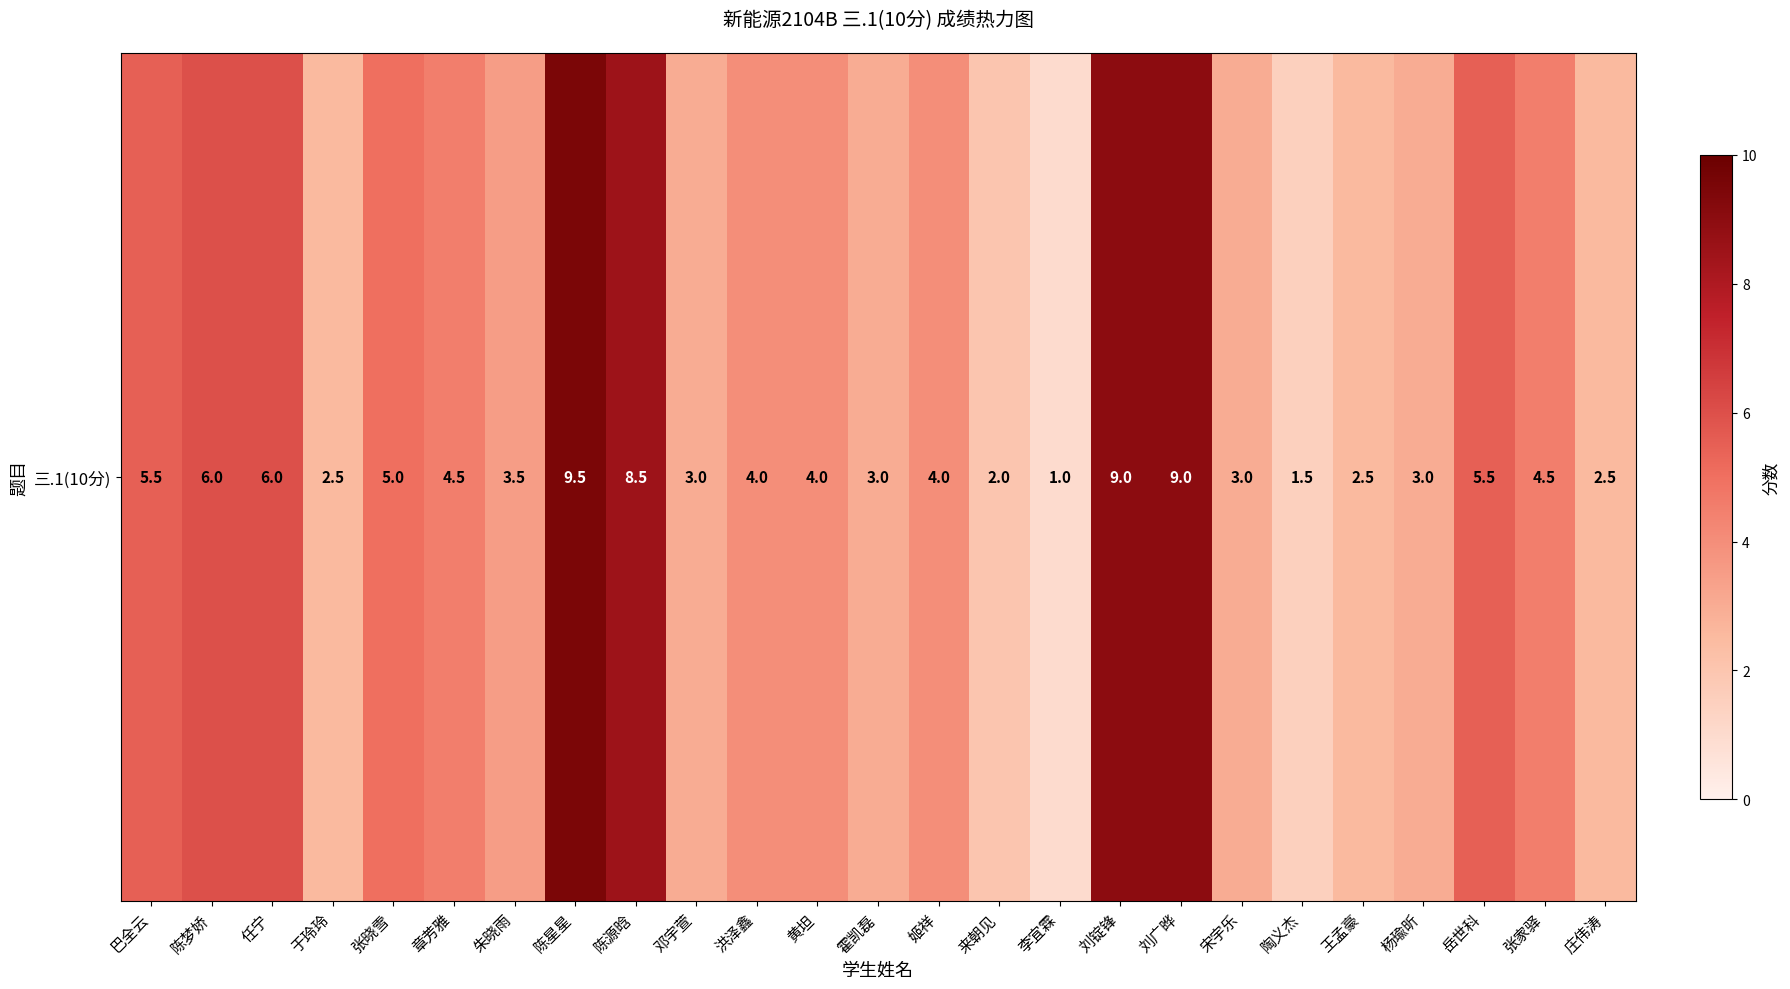

Approximately how many times larger is the value at 庄伟涛 compared to 来朝见?

1.2